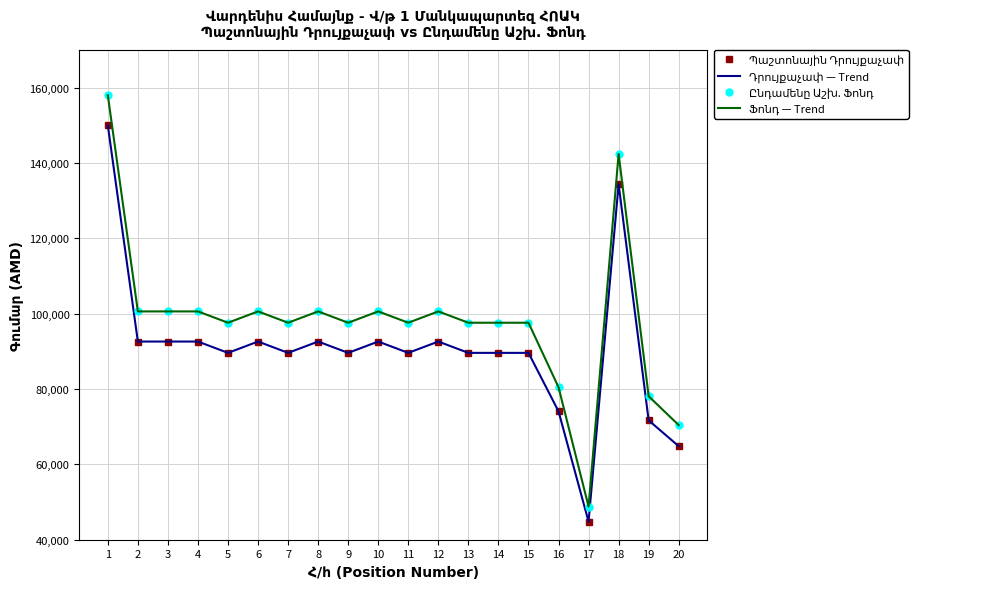

True or false: Պաշտոնային Դրույքաչափ and Ընդամենը Աշխ. Ֆոնդ cross at least once.

False